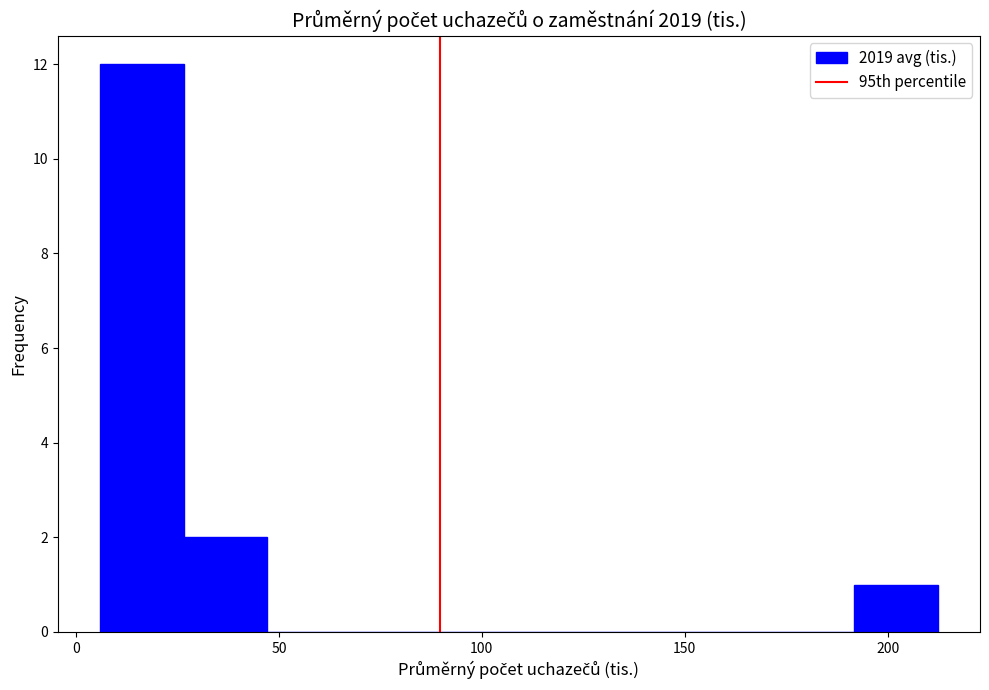

Reading left to right, transcribe this chart: for each bar, give the range it covers on the x-axis and its height. Neither the bar edges nor the heights are printed on the chart, so give them approximately, as read against the axes.

5 to 25: 12
25 to 45: 2
45 to 70: 0
70 to 90: 0
90 to 110: 0
110 to 130: 0
130 to 150: 0
150 to 170: 0
170 to 190: 0
190 to 210: 1